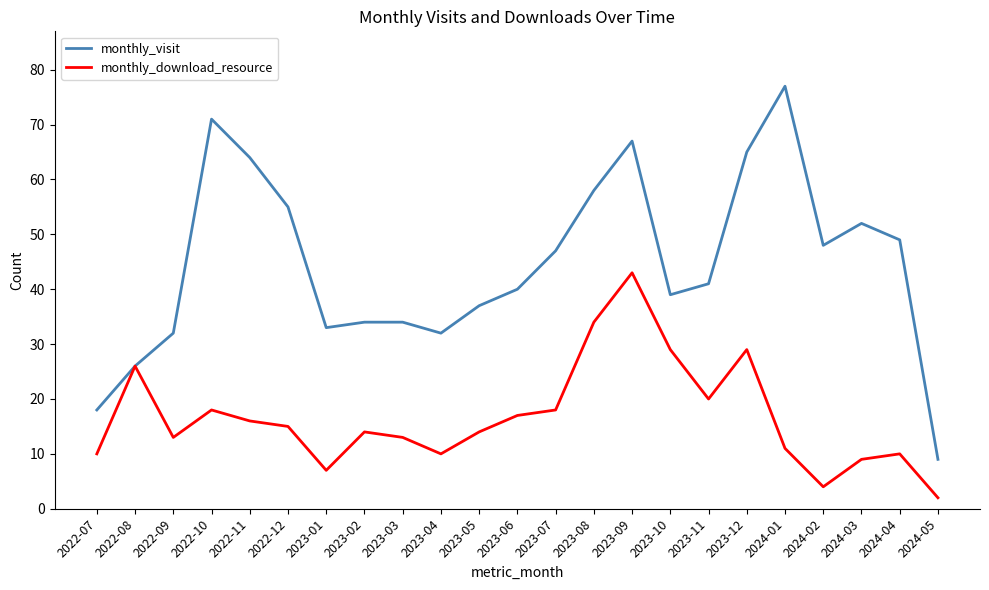

What is the minimum value for monthly_visit?

9